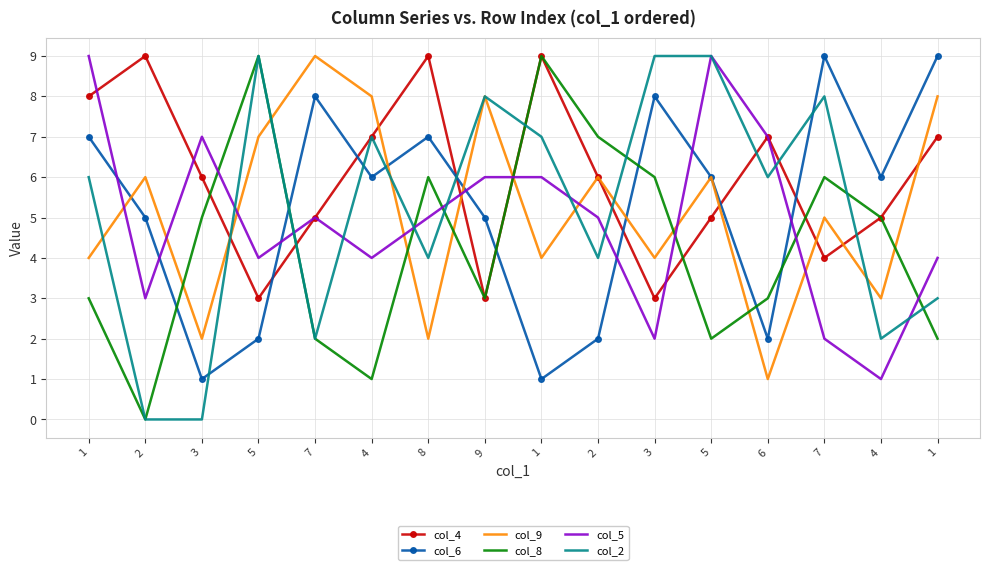

How many distinct data groups are displayed?

6